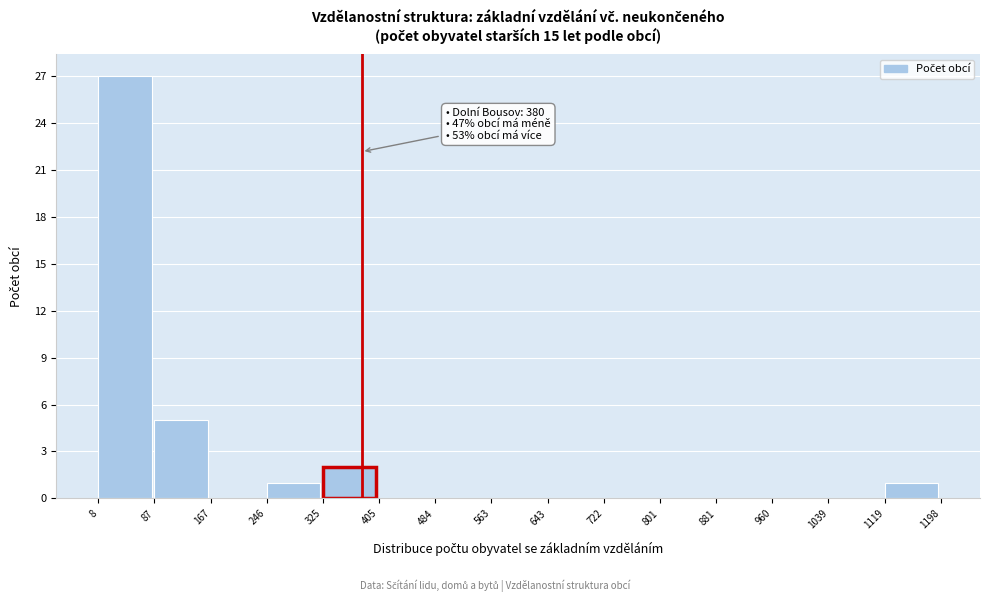

Over which range of the x-axis is the bar tallest?

8 to 87